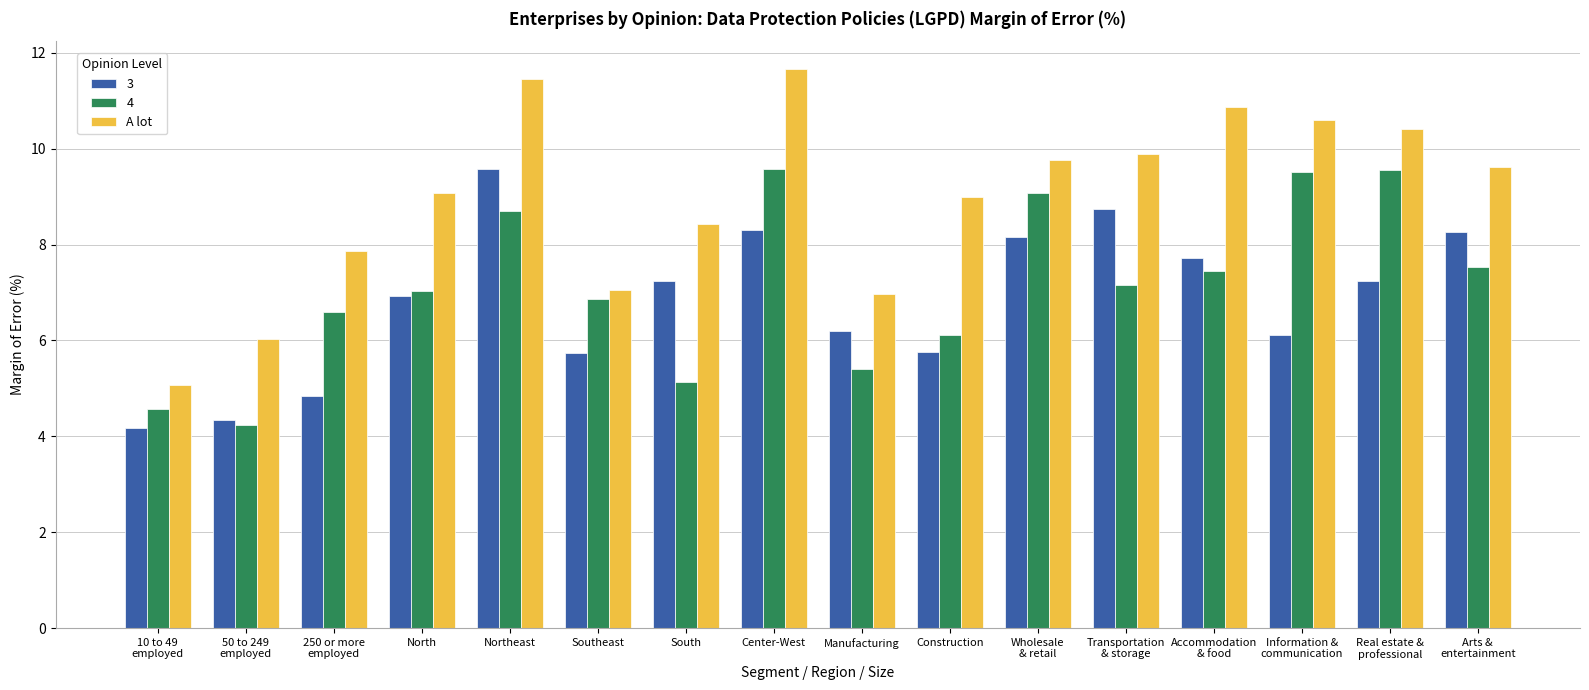

What is the difference between the highest and lowest values at Construction?

3.2